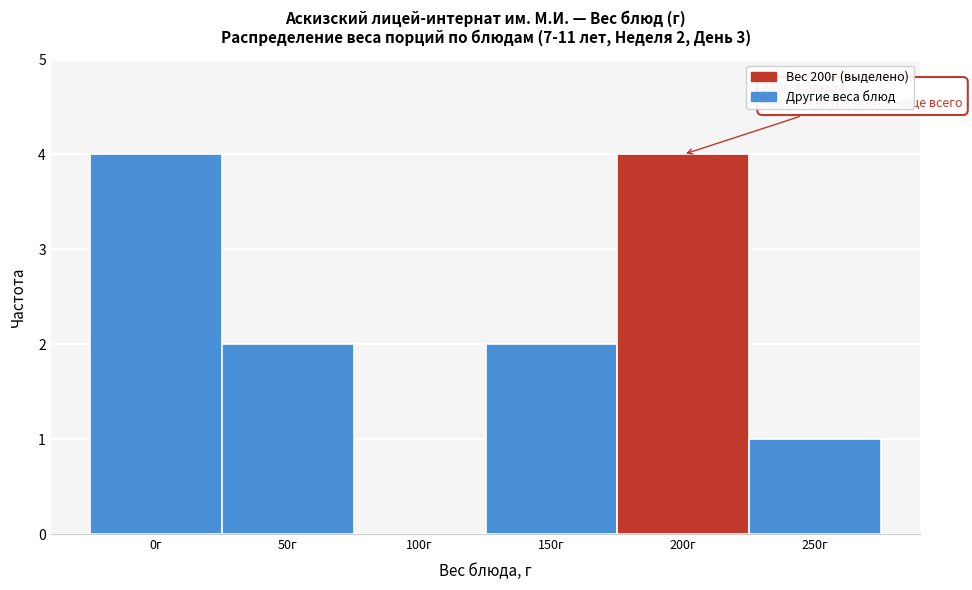

Reading left to right, list all the values displayed in this chart.

0г=4	50г=2	100г=0	150г=2	200г=4	250г=1